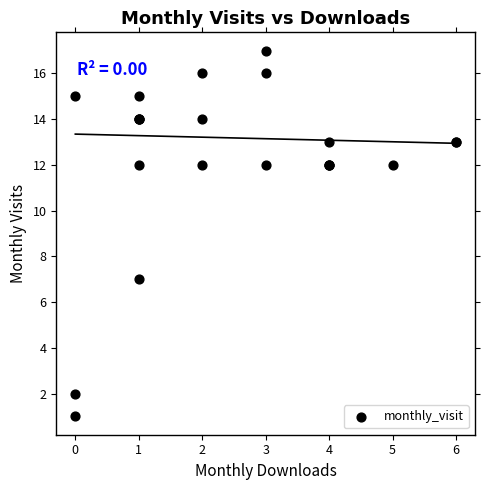

What Y value in the scatter plot is closest to 9?

7